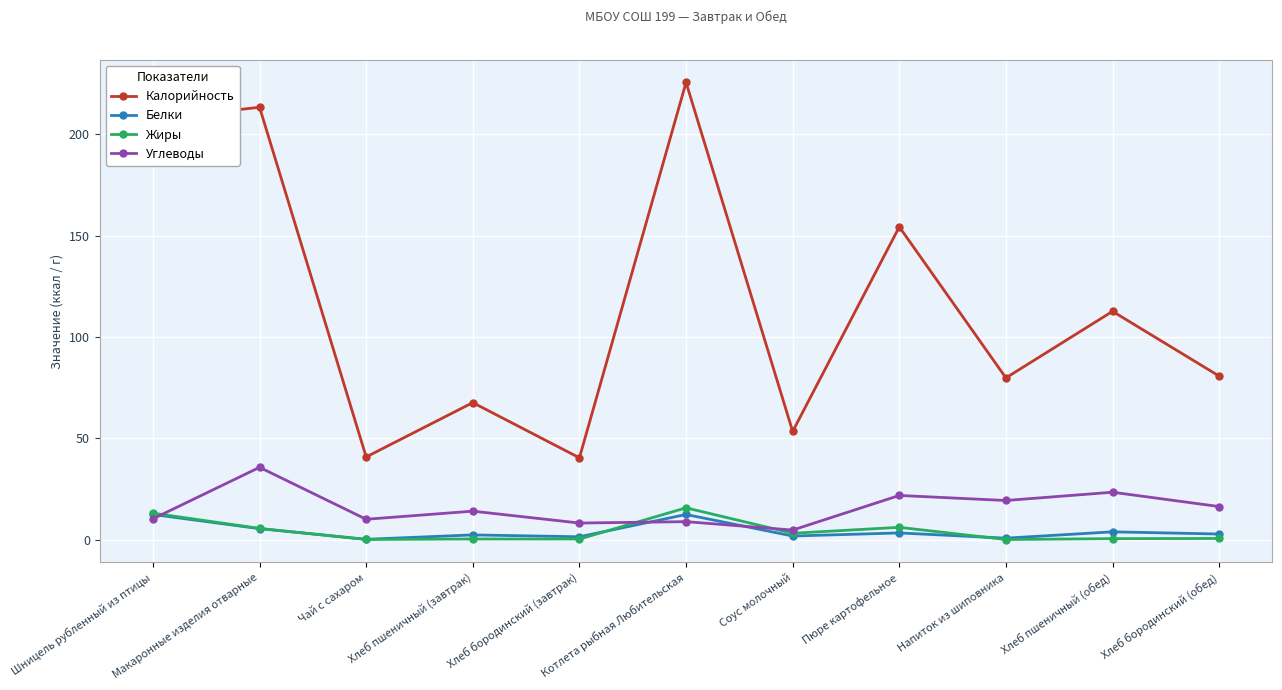

What is the difference between the highest and lowest values at Шницель рубленный из птицы?

197.2